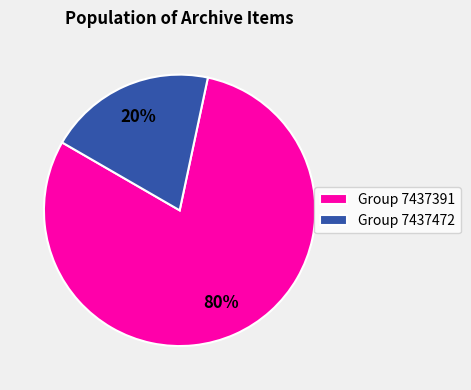

Which slice is the largest?

Group 7437391